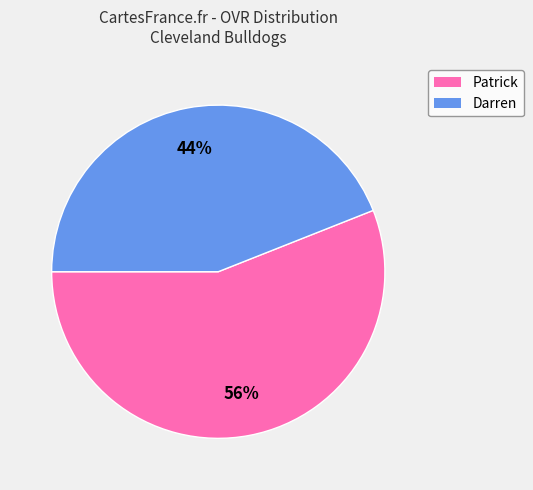

How many segments does this pie chart have?

2